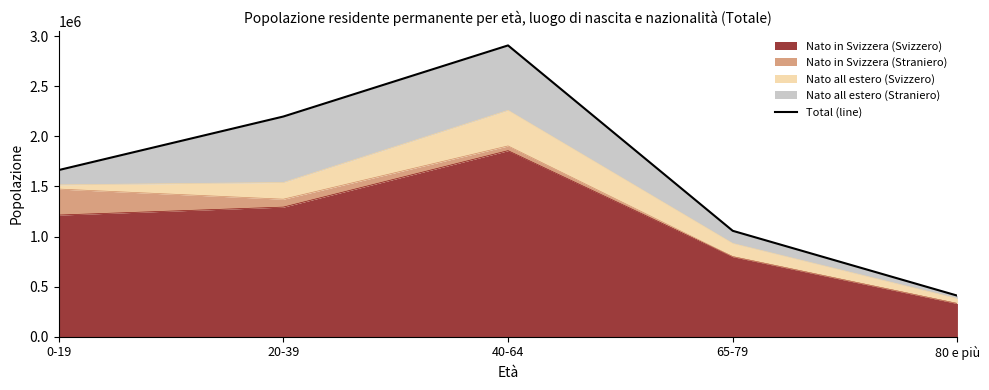

Is it true that the value at 0-19 is 1663752?

True